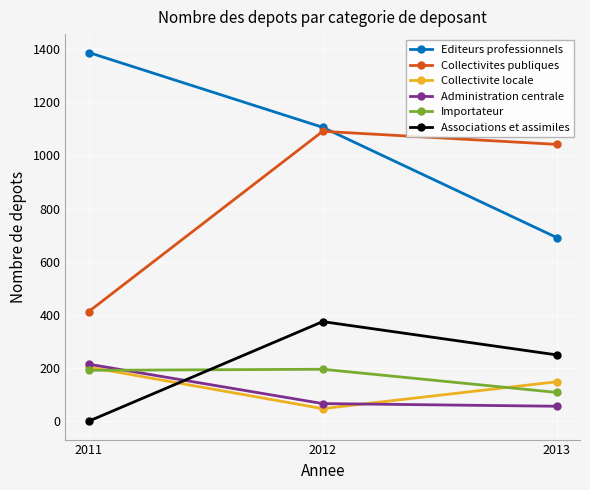

What is the minimum value for Administration centrale?

57